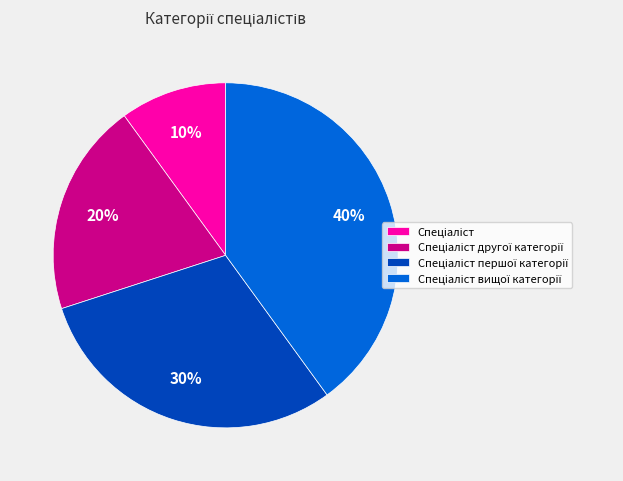

To the nearest percent, what is the difference between the largest and smallest slice percentages?

30%